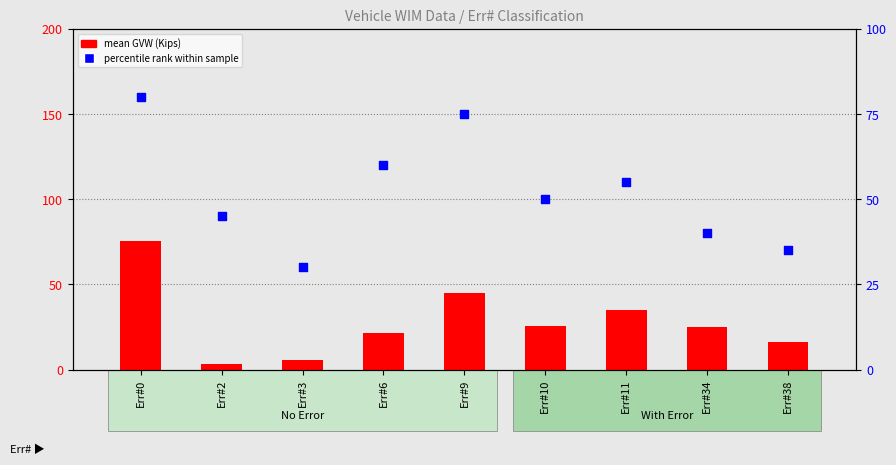

Which series has the largest total across all categories?

percentile rank within sample